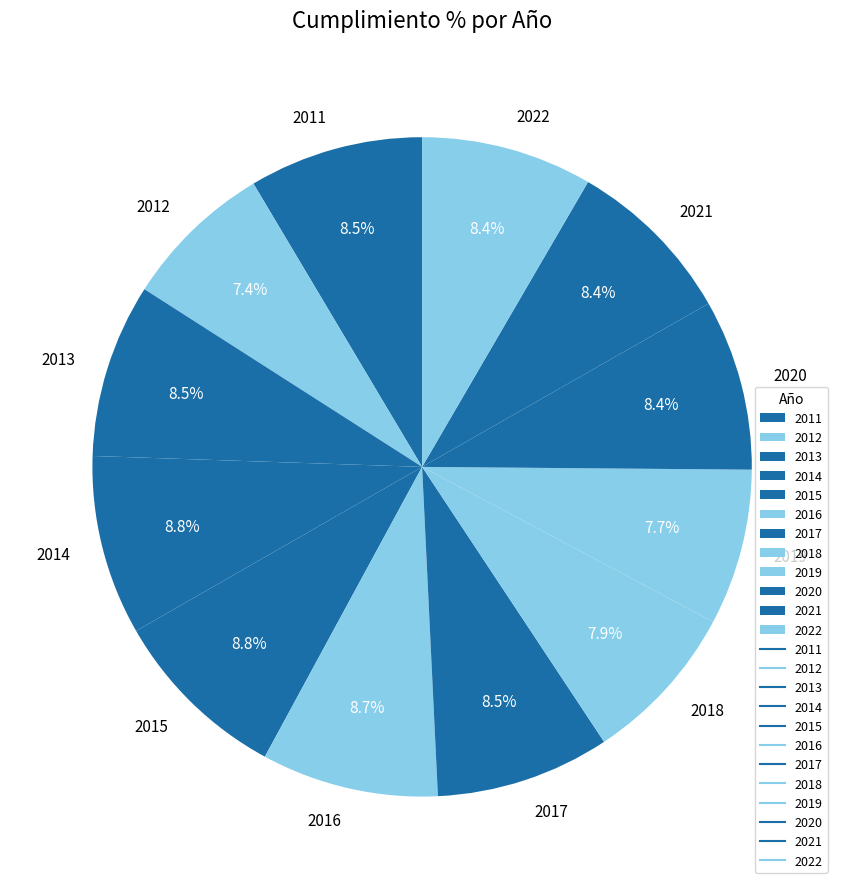

Does 2022 account for over 50% of the chart?

No